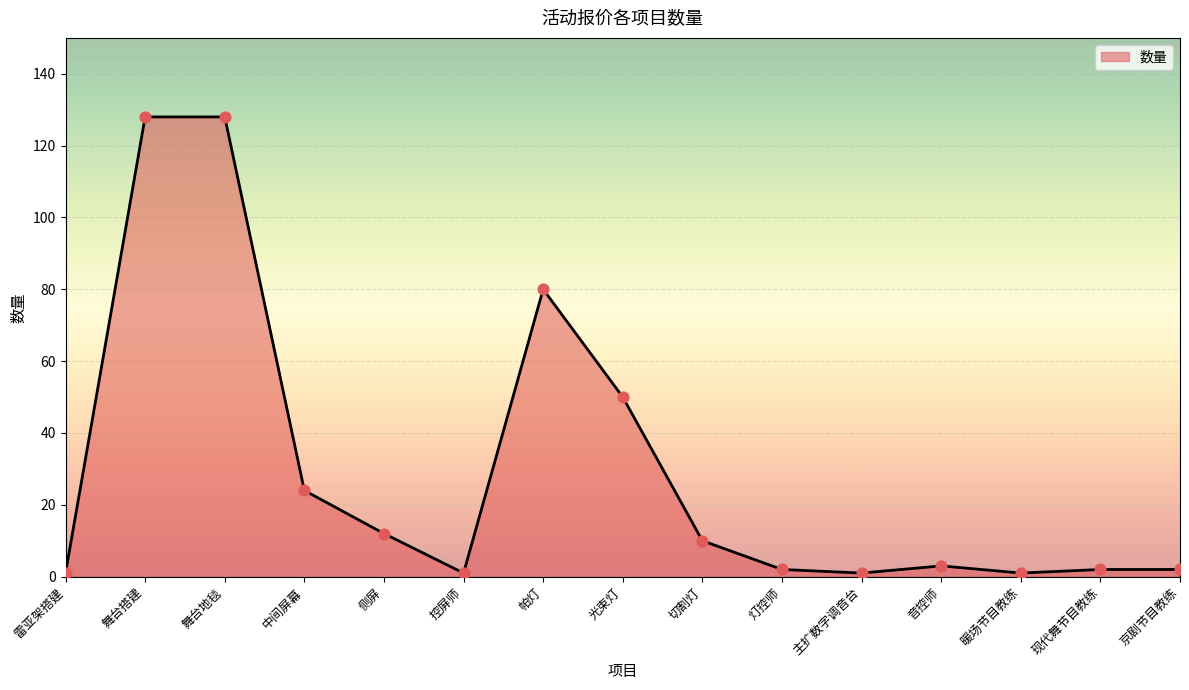

Approximately how many times larger is the value at 暖场节目教练 compared to 切割灯?

0.1